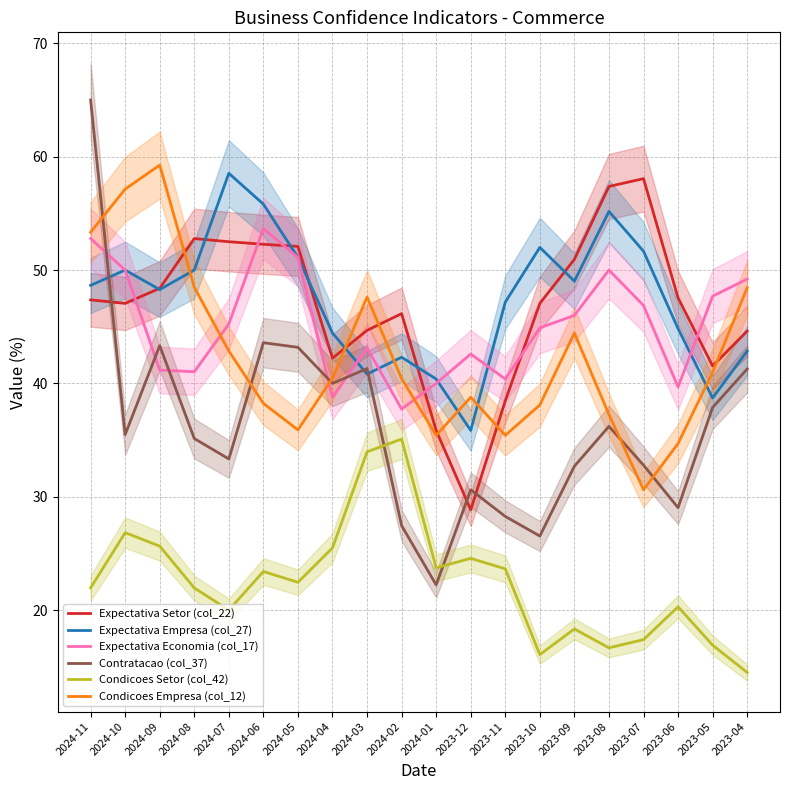

Is the value of Condicoes Setor (col_42) at 2024-09 greater than the value of Expectativa Economia (col_17) at 2023-11?

No